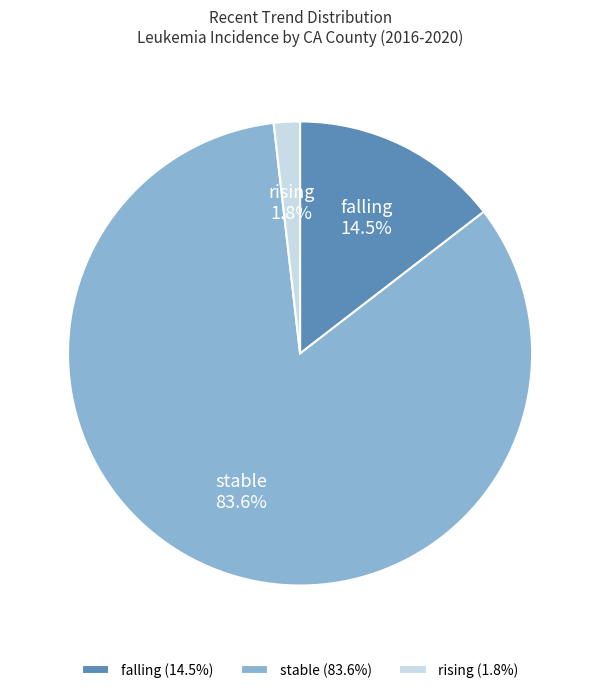

Is the sum of falling and stable greater than half?

Yes